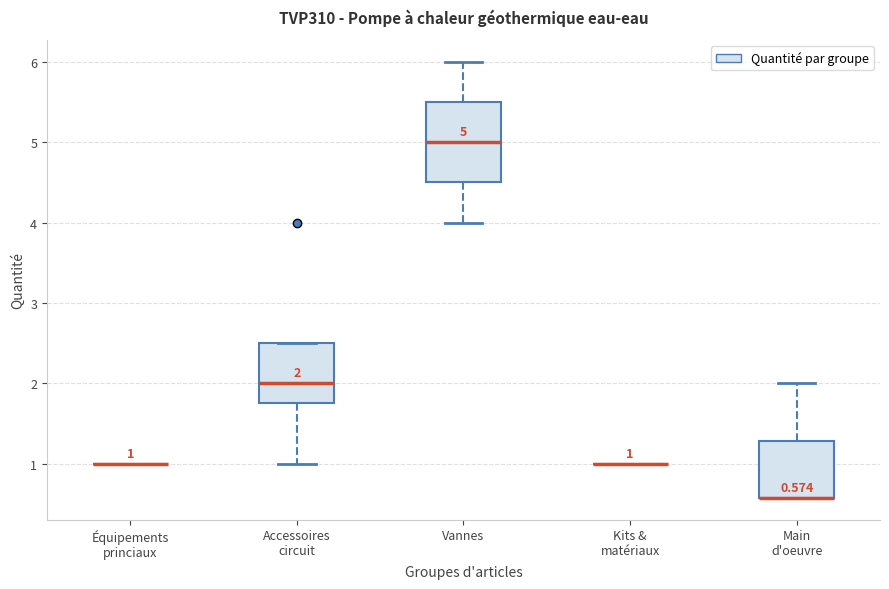

Which box is the tallest, from its lower edge to its upper edge?

Vannes